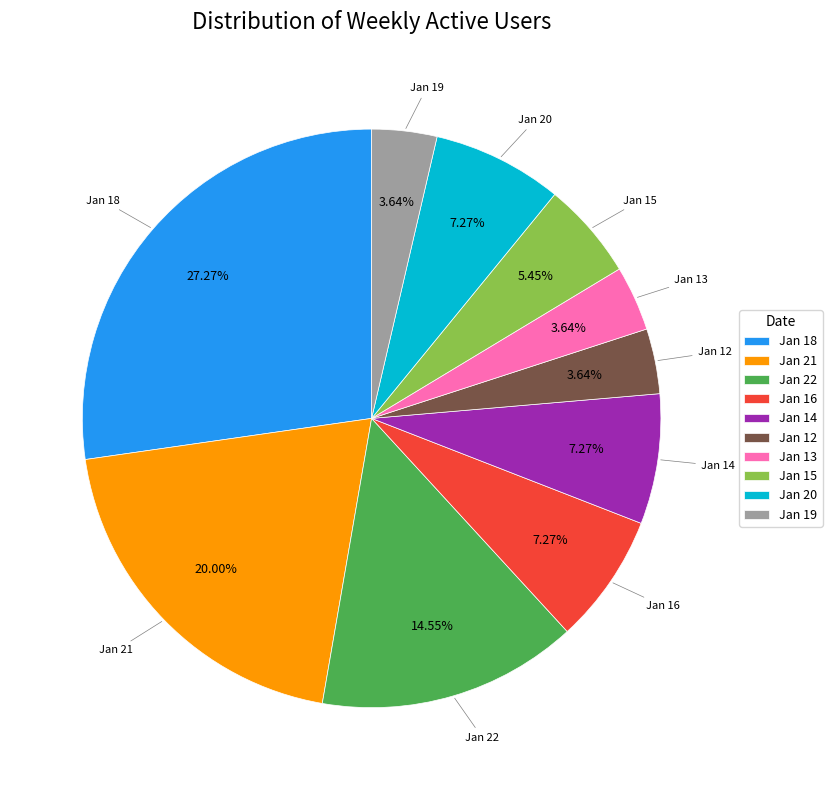

Count the number of slices in the pie.

10